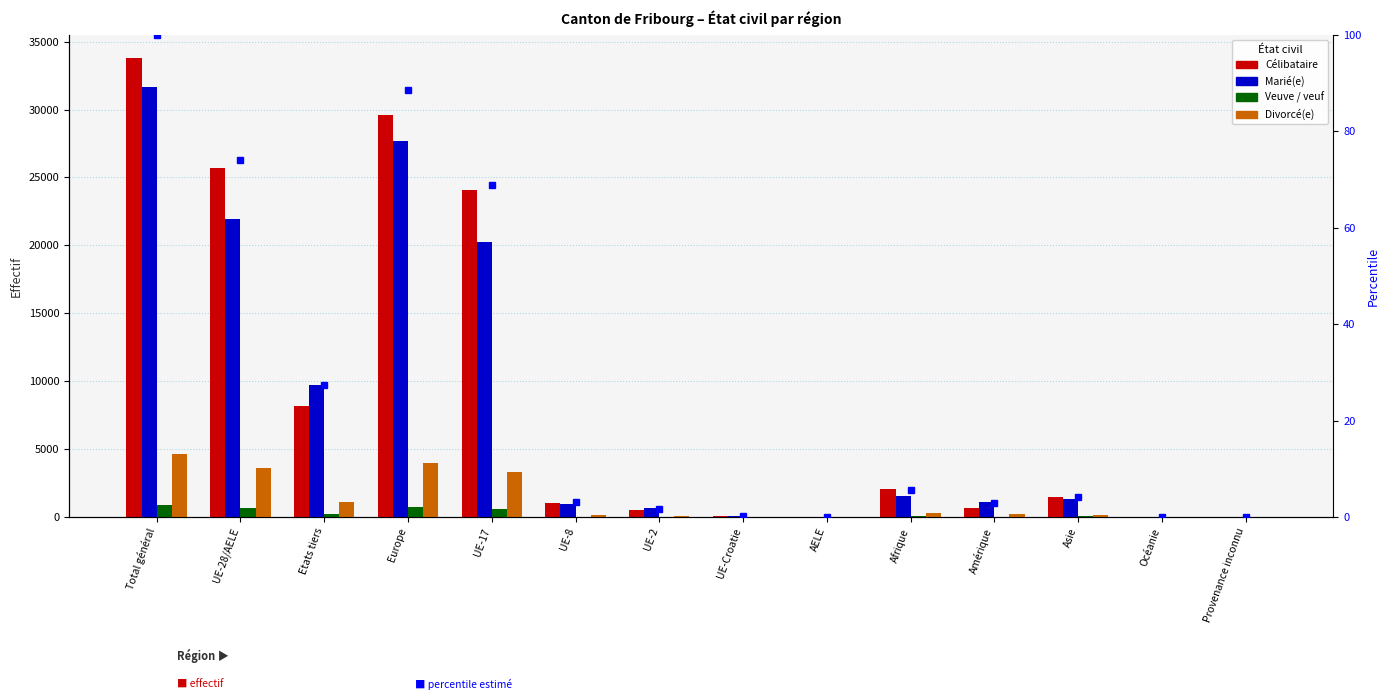

What is the total value across all series at UE-28/AELE?

51847